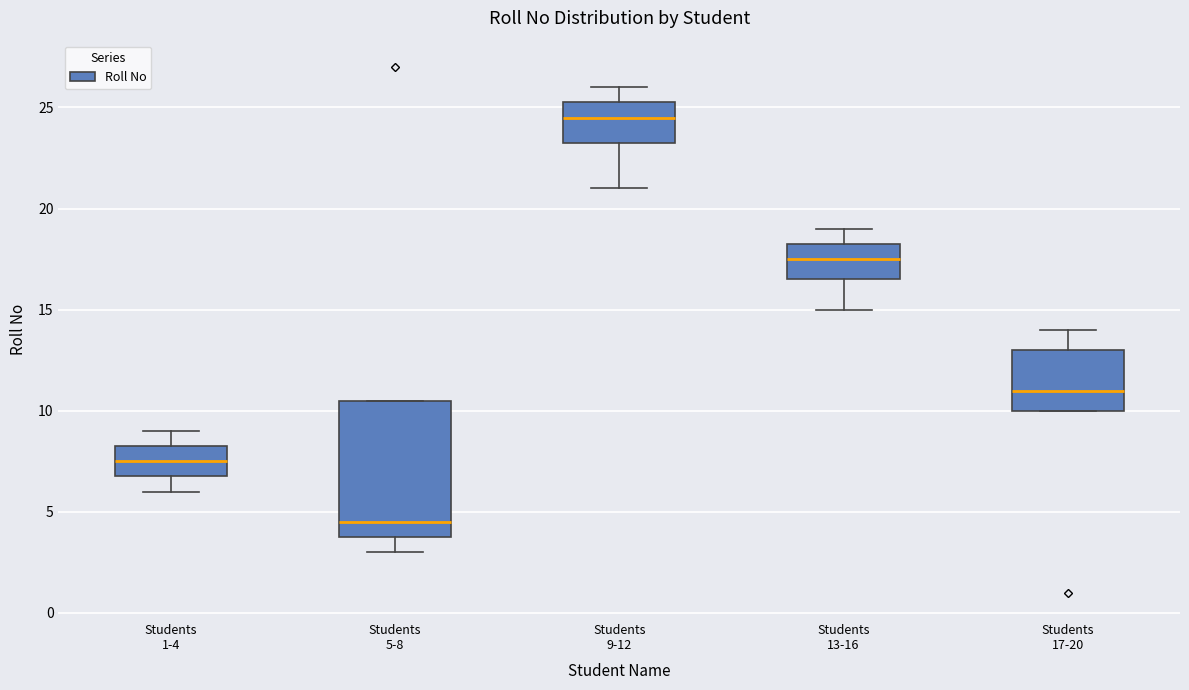

Which box is the tallest, from its lower edge to its upper edge?

Students 5-8